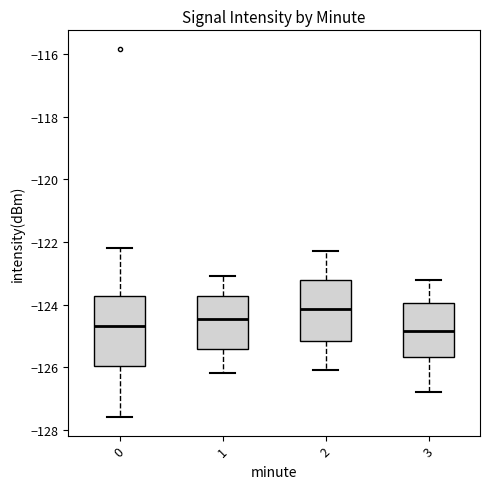

Which box is the tallest, from its lower edge to its upper edge?

0